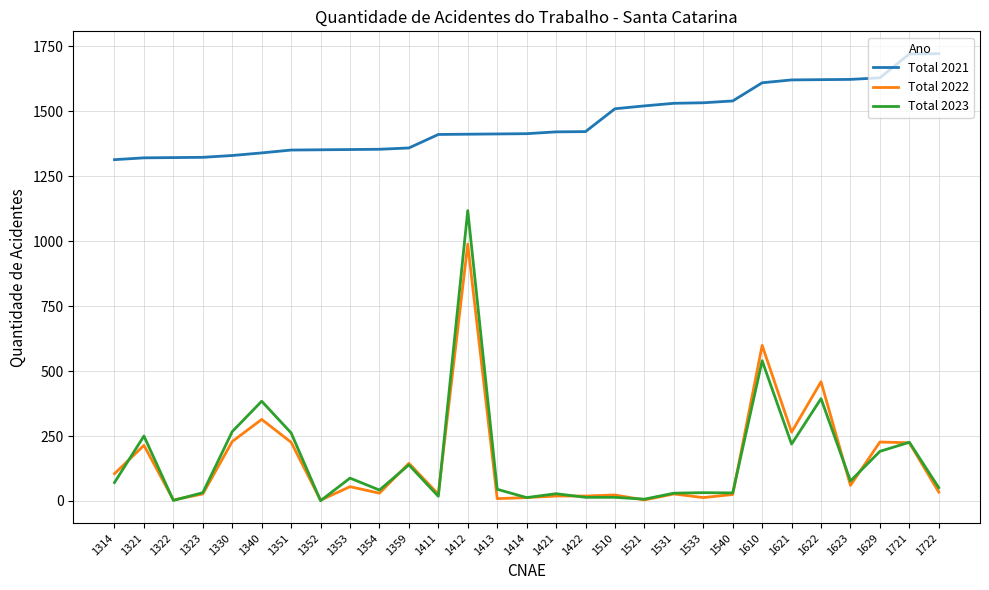

Is this an area chart (filled region under the line)?

No